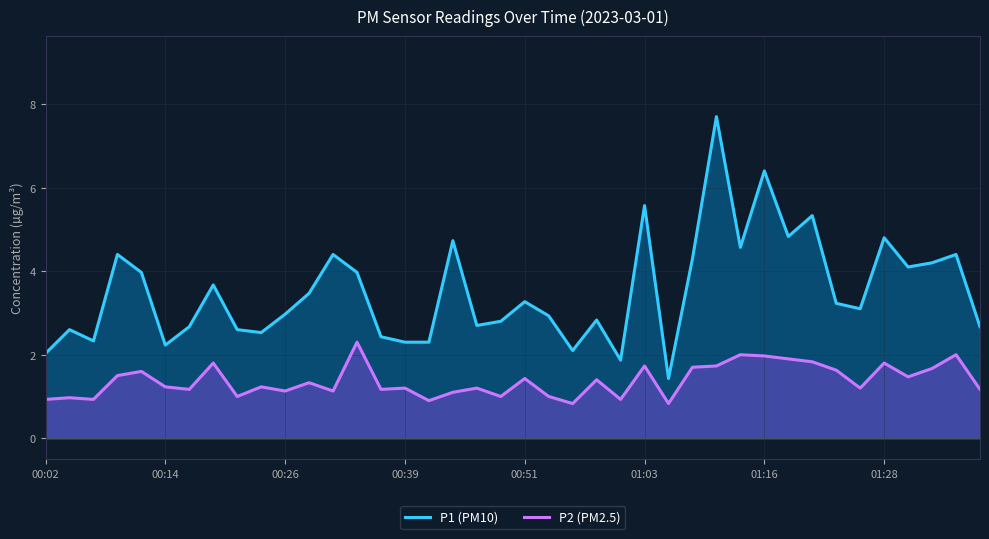

How many values in the P1 (PM10) series exceed 3?

21